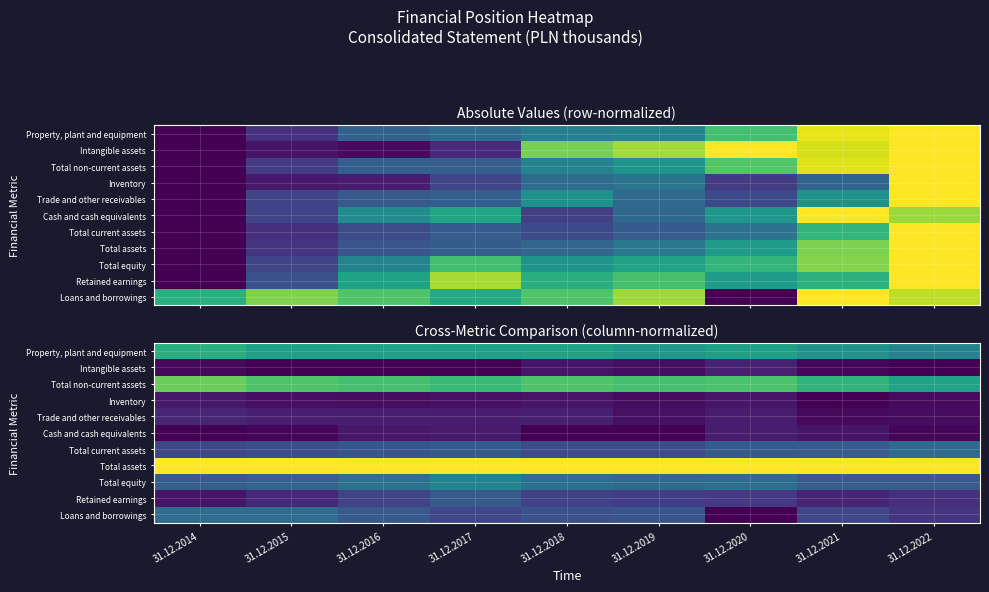

At which category is the sum across all series the highest?

31.12.2017